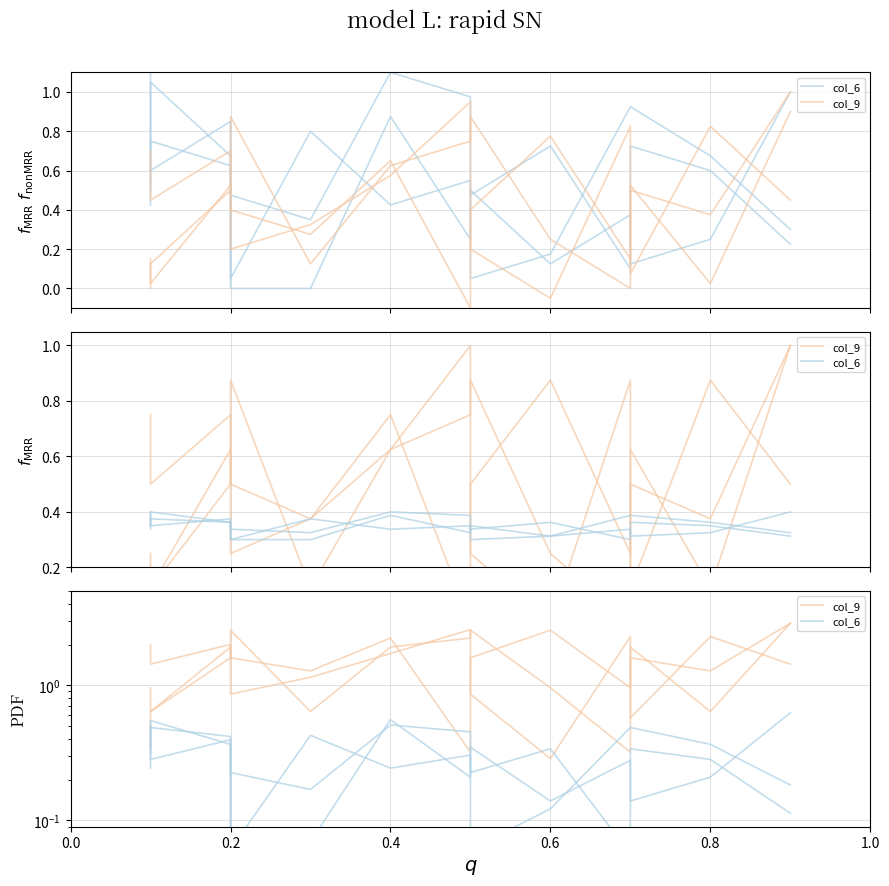

Between which two adjacent categories do col_9 and col_6 first intersect?

0.0 and 0.2